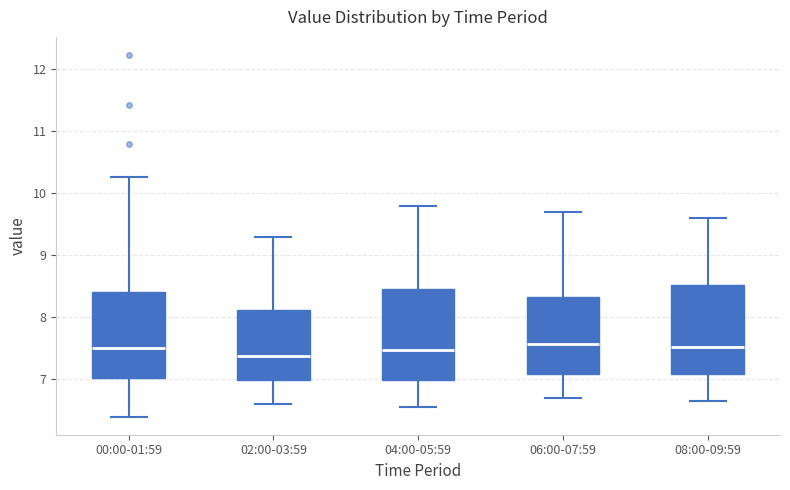

Reading left to right, read every box against the y-axis: the position of its median line, the range the box covers, and the ends of its whiskers. The values are not printed on the chart, so give them approximately, as read against the axis.

00:00-01:59: median 7.5, box 7.0 to 8.4, whiskers 6.4 to 10.3
02:00-03:59: median 7.4, box 7.0 to 8.1, whiskers 6.6 to 9.3
04:00-05:59: median 7.5, box 7.0 to 8.5, whiskers 6.6 to 9.8
06:00-07:59: median 7.6, box 7.1 to 8.3, whiskers 6.7 to 9.7
08:00-09:59: median 7.5, box 7.1 to 8.5, whiskers 6.7 to 9.6